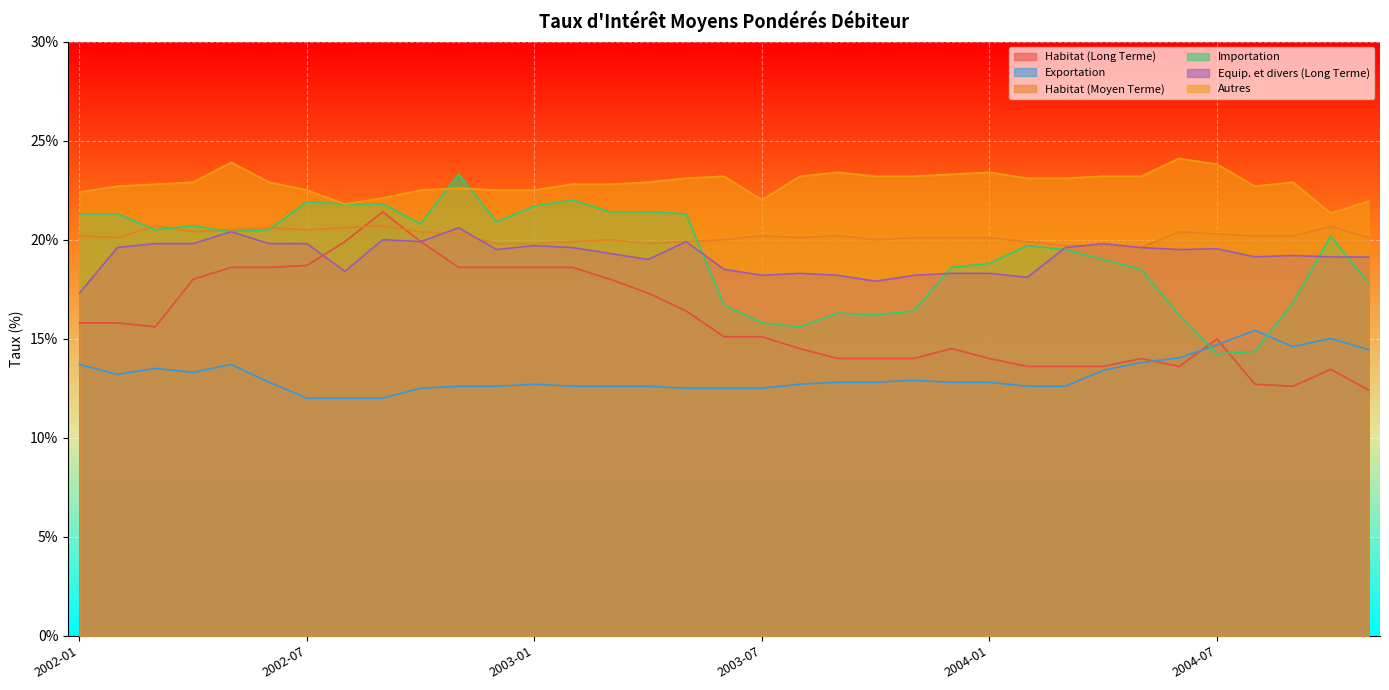

Where is Equip. et divers (Long Terme) nearest to the value 18?

2003-10